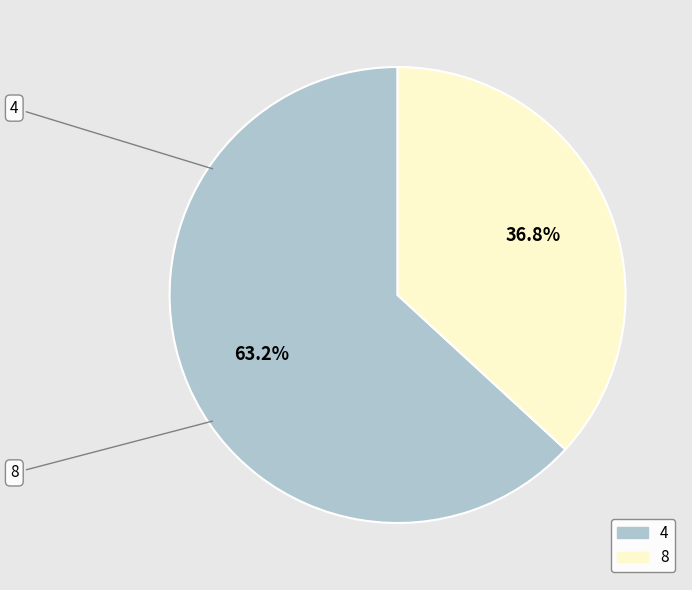

Which has a higher value, 8 or 4?

4